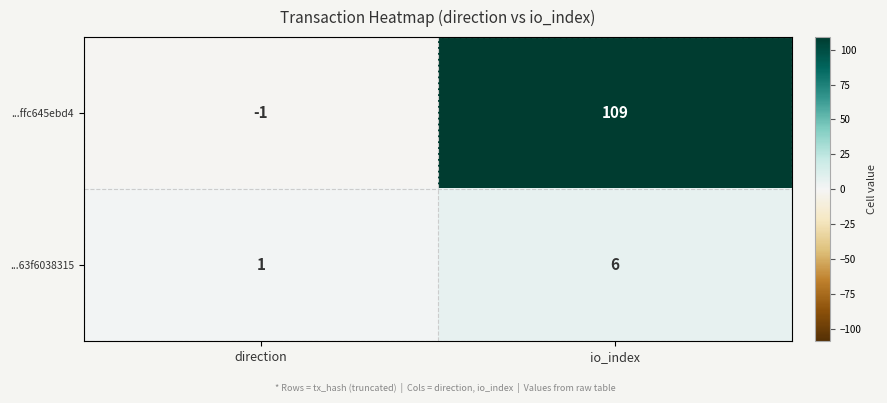

What is the average value of the ...ffc645ebd4 series?

54